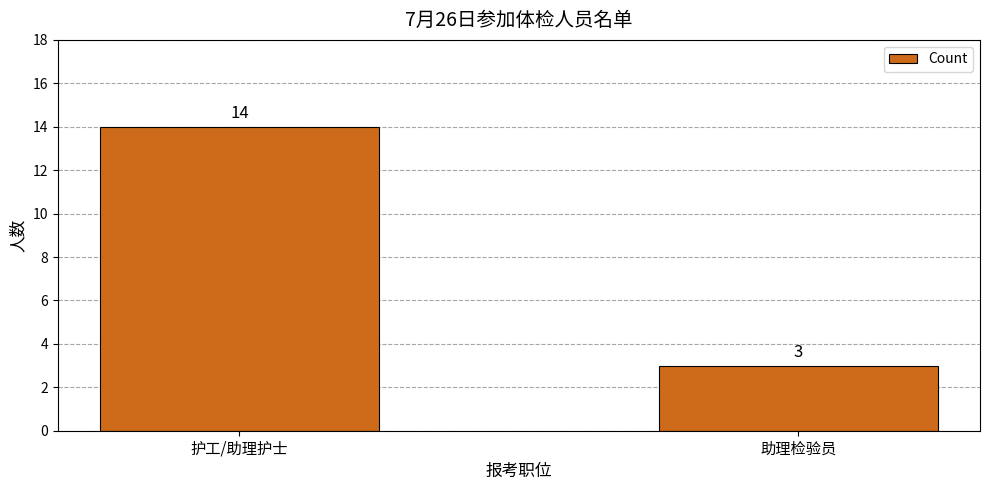

The value at 助理检验员 is 3. True or false?

True